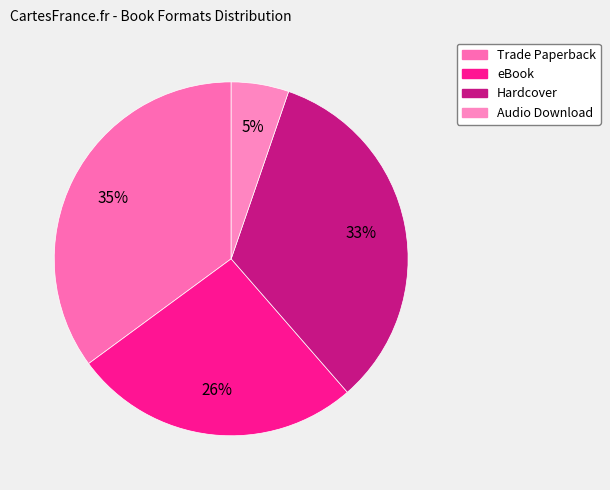

Which has a higher value, Audio Download or Trade Paperback?

Trade Paperback